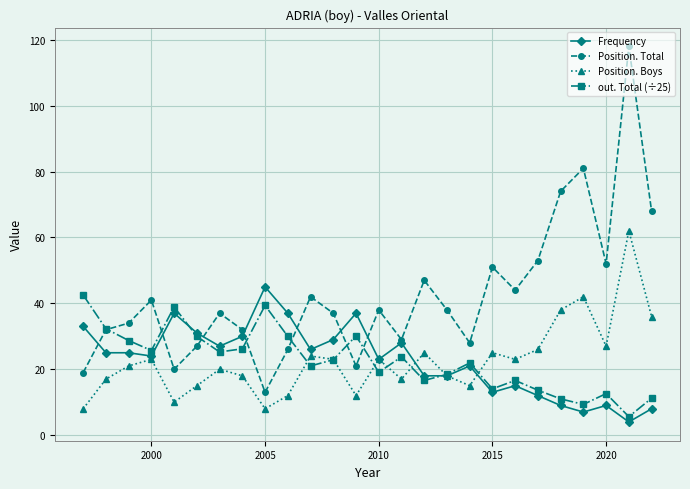

What is the value of the Frequency point at the 5th from the left?

37.0